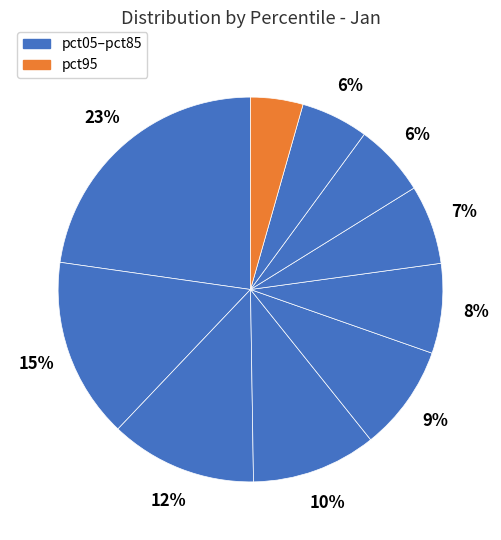

How many segments does this pie chart have?

10